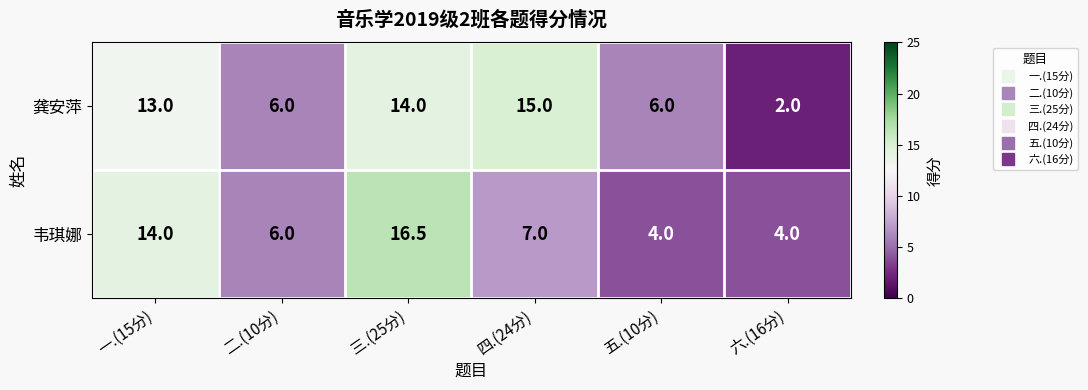

Reading left to right, what are all the values shown in this chart?

龚安萍: 一.(15分)=13.0	二.(10分)=6.0	三.(25分)=14.0	四.(24分)=15.0	五.(10分)=6.0	六.(16分)=2.0
韦琪娜: 一.(15分)=14.0	二.(10分)=6.0	三.(25分)=16.5	四.(24分)=7.0	五.(10分)=4.0	六.(16分)=4.0